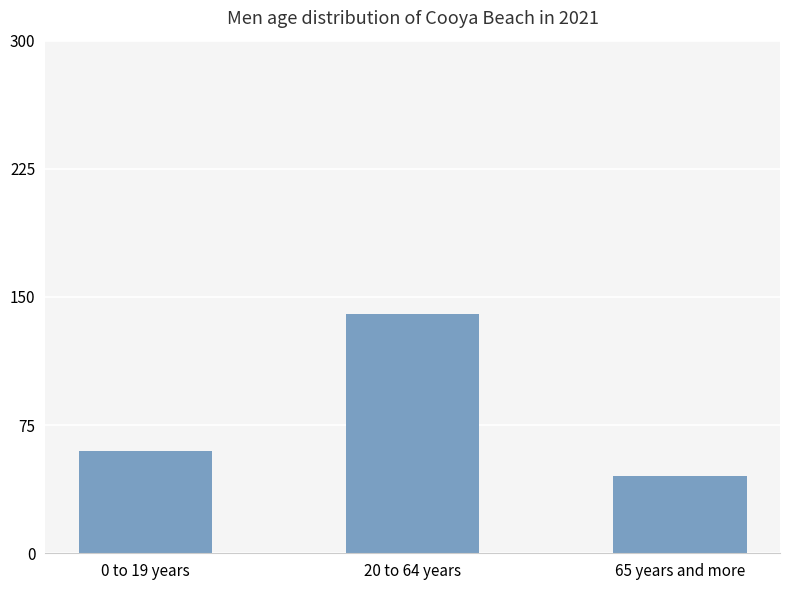

List the labels in order of value, largest first.

20 to 64 years, 0 to 19 years, 65 years and more